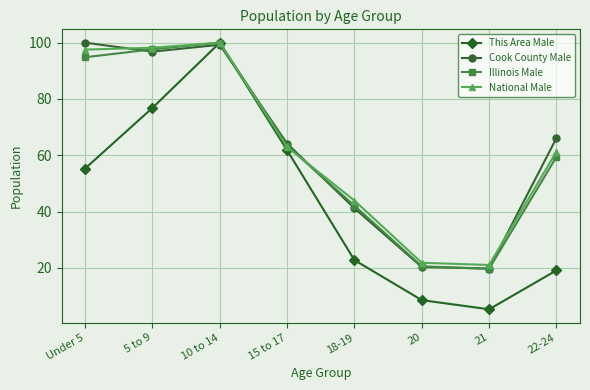

At how many categories does at least one series exceed 29?

6